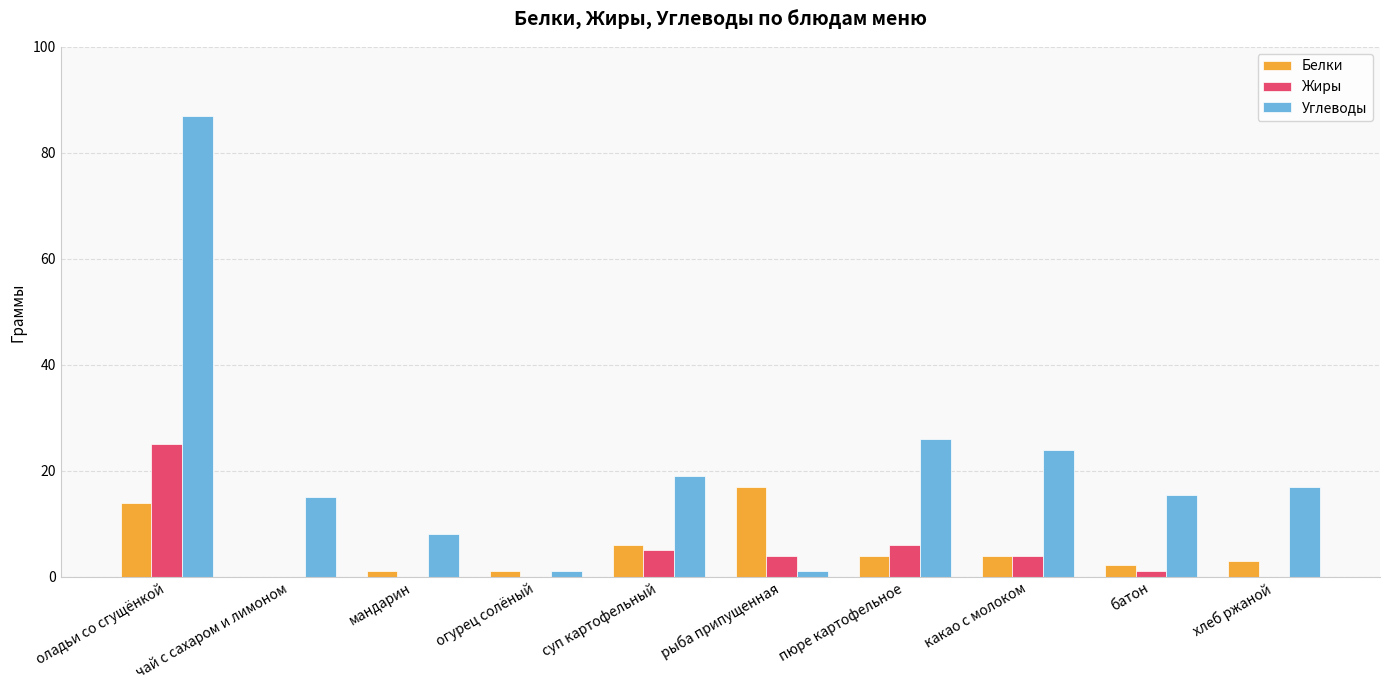

The value of Белки at чай с сахаром и лимоном is 0.0. True or false?

True